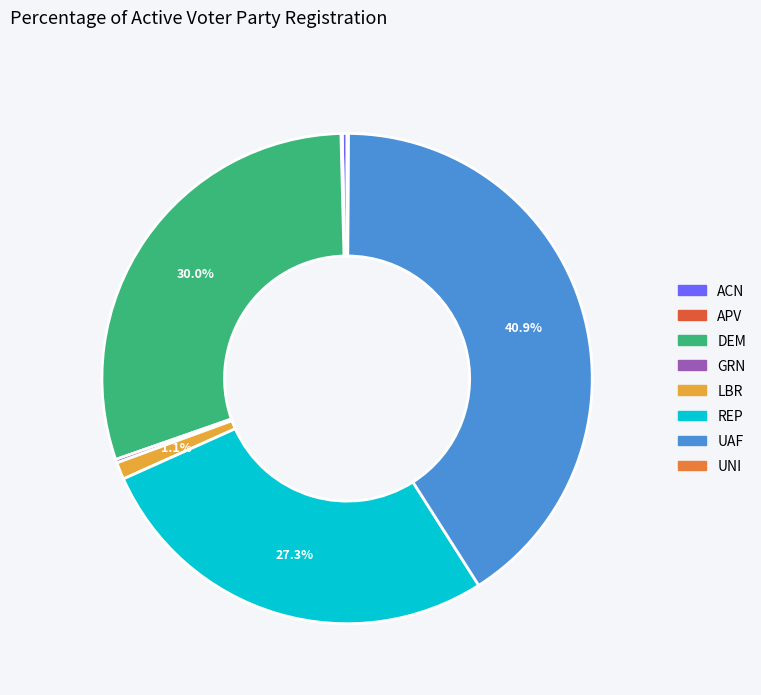

Is there any slice that represents more than half of the pie?

No